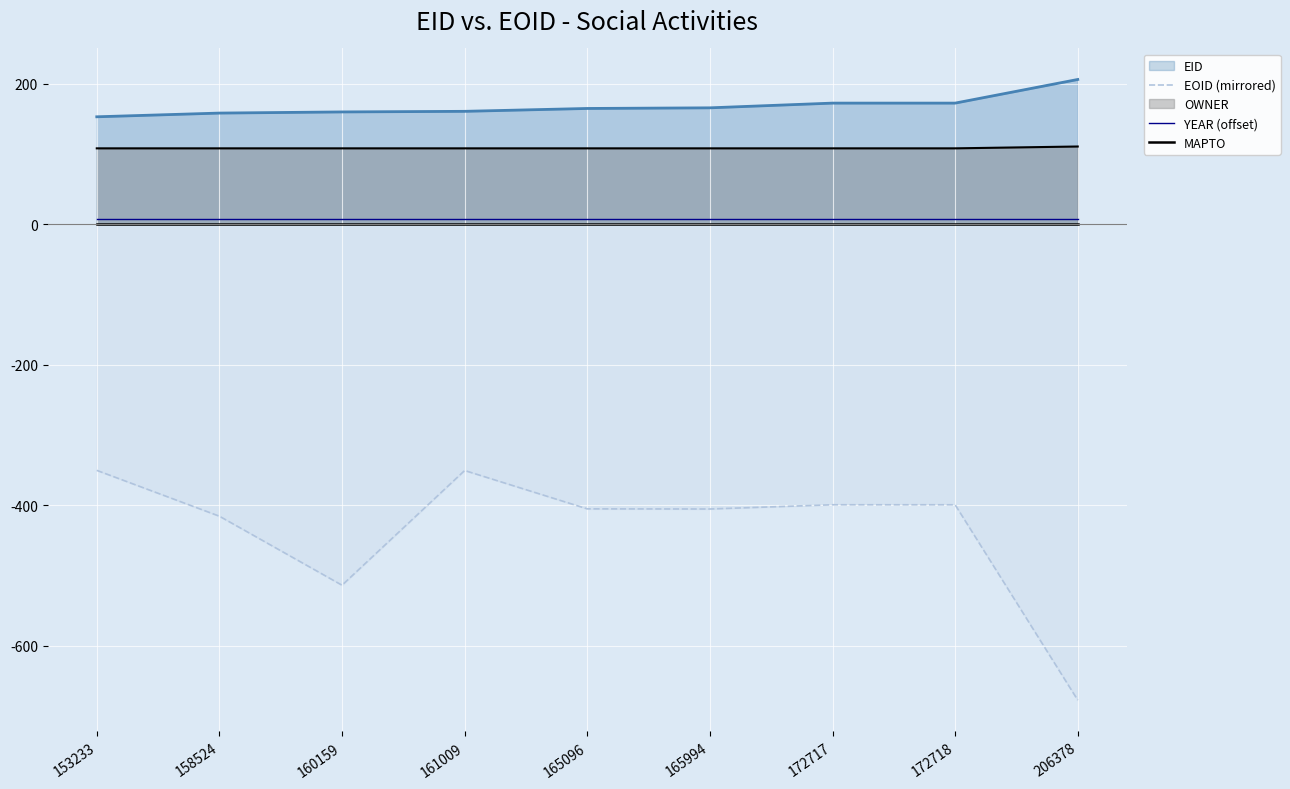

What is the value of the YEAR (offset) point at the 4th from the left?

7.0